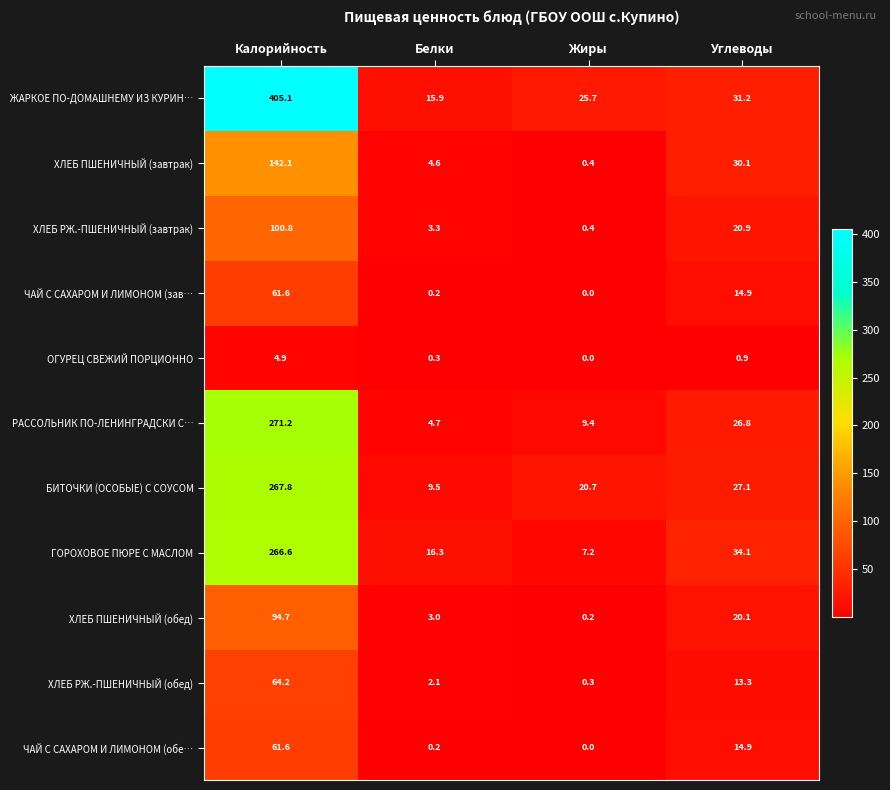

Between Белки and Углеводы, which series saw the biggest shift?

ХЛЕБ ПШЕНИЧНЫЙ (завтрак)